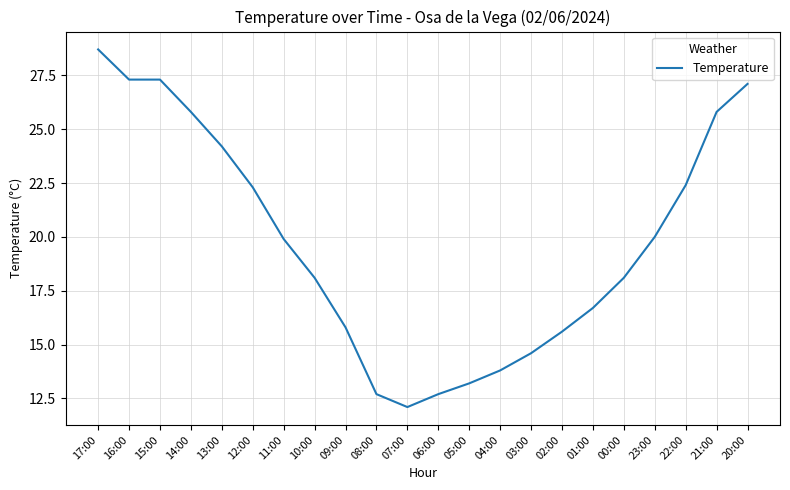

What position from the right is 15:00?

20